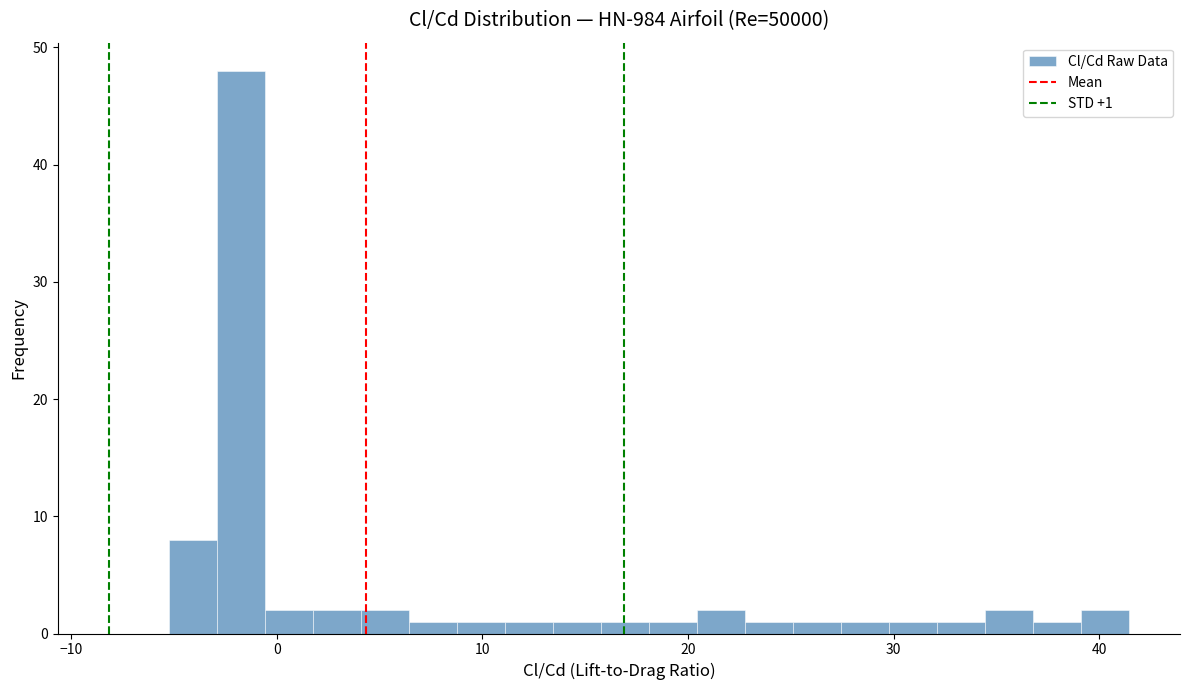

Around what value on the x-axis is the tallest bar? Give the approximate position of its centre, as read against the axis.

-2